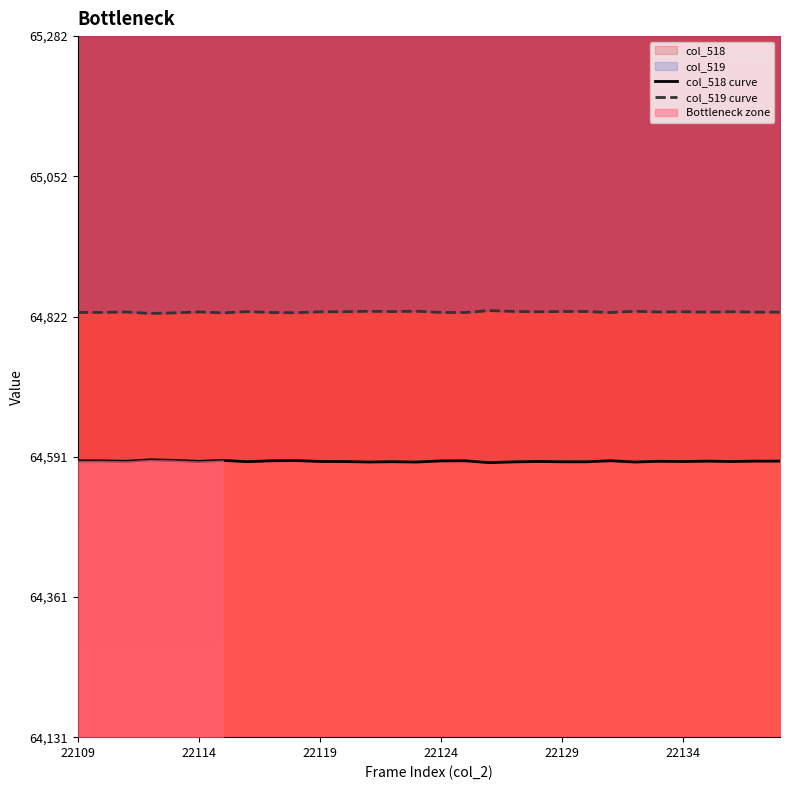

True or false: col_518 curve has more than 2 interior local peaks.

True